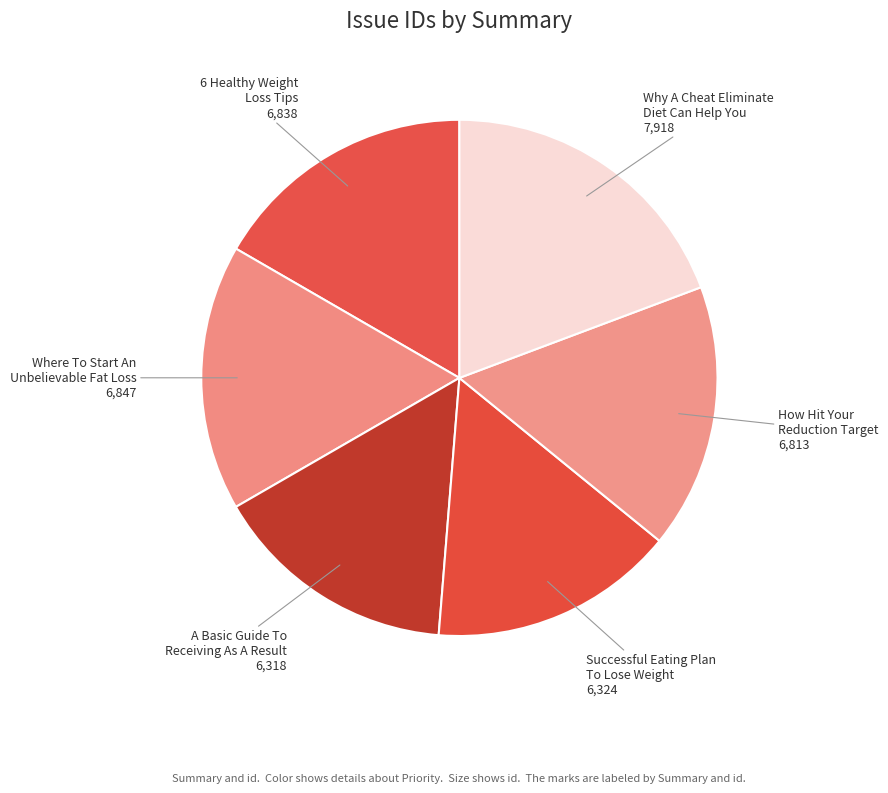

Is there any slice that represents more than half of the pie?

No